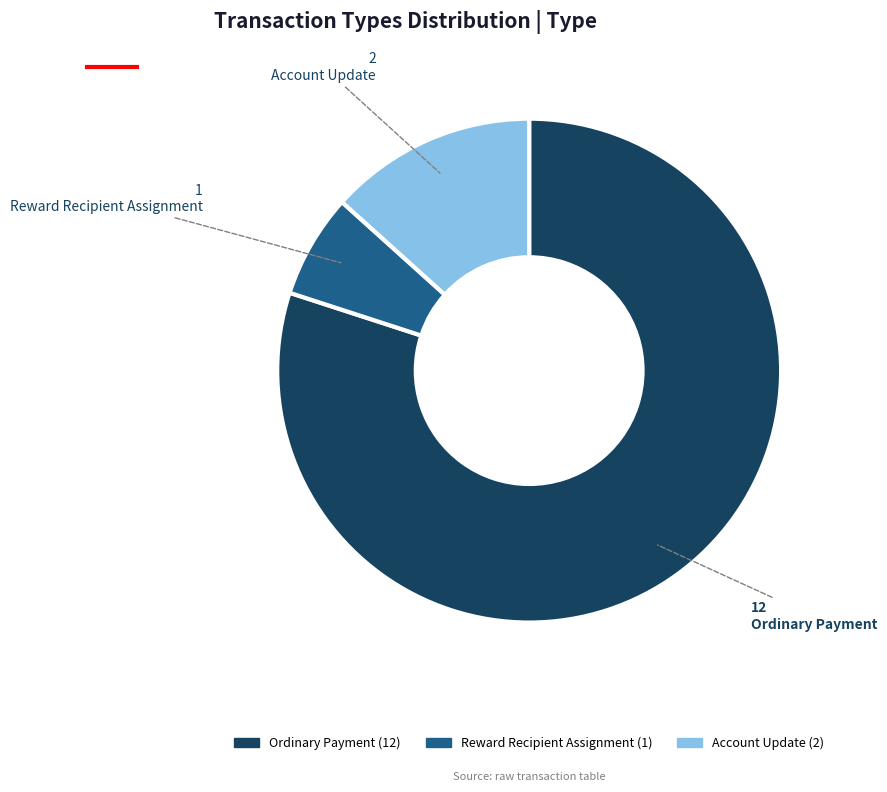

Does any single category account for the majority?

Yes